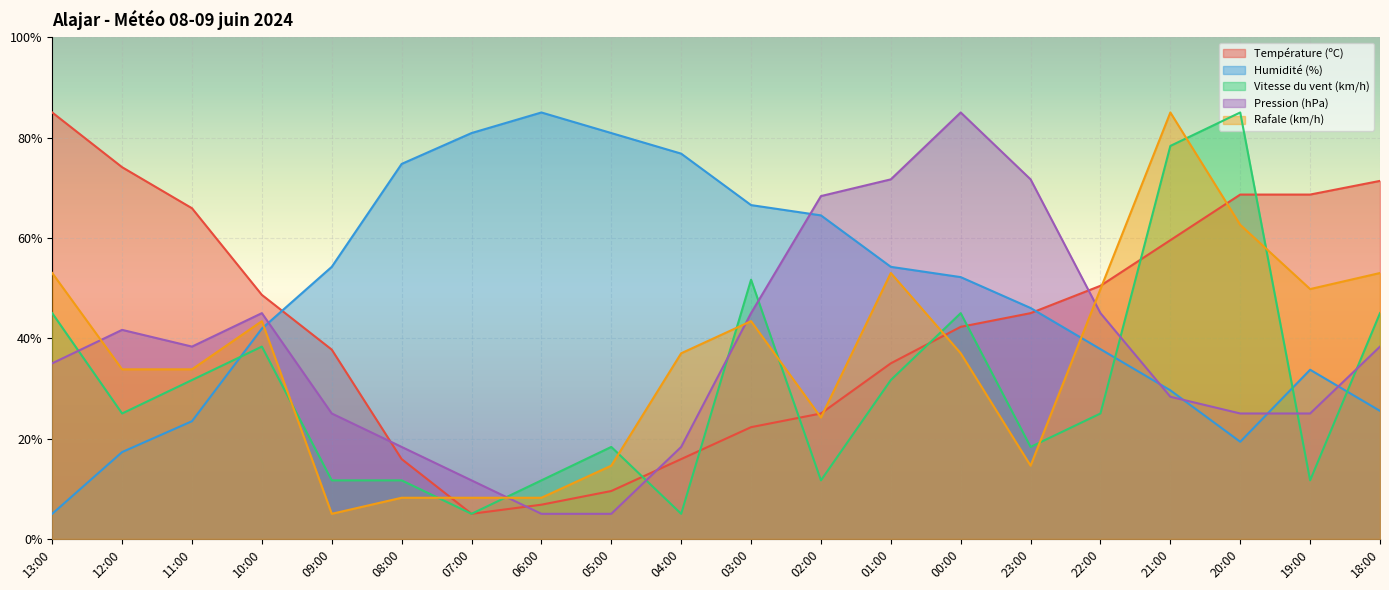

What is the label of the 3rd point from the left?

11:00